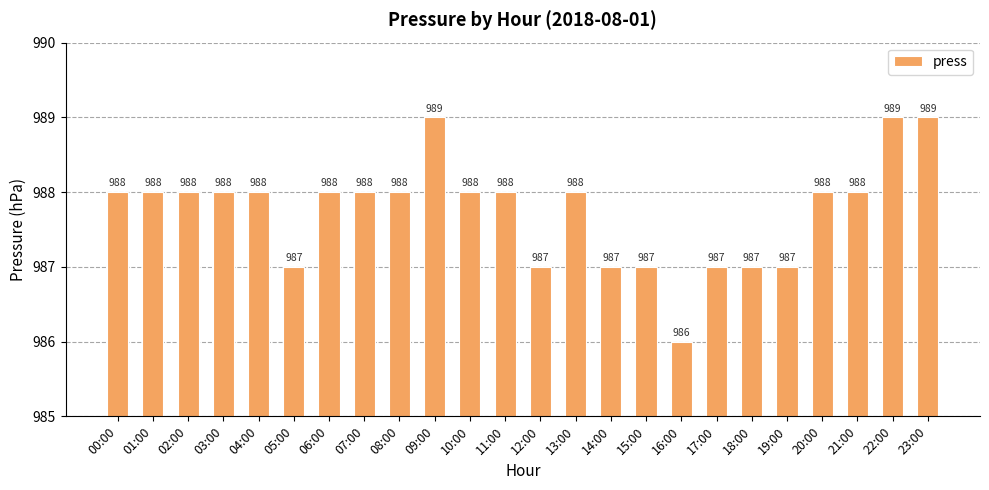

True or false: the data shows 988 at 11:00.

True